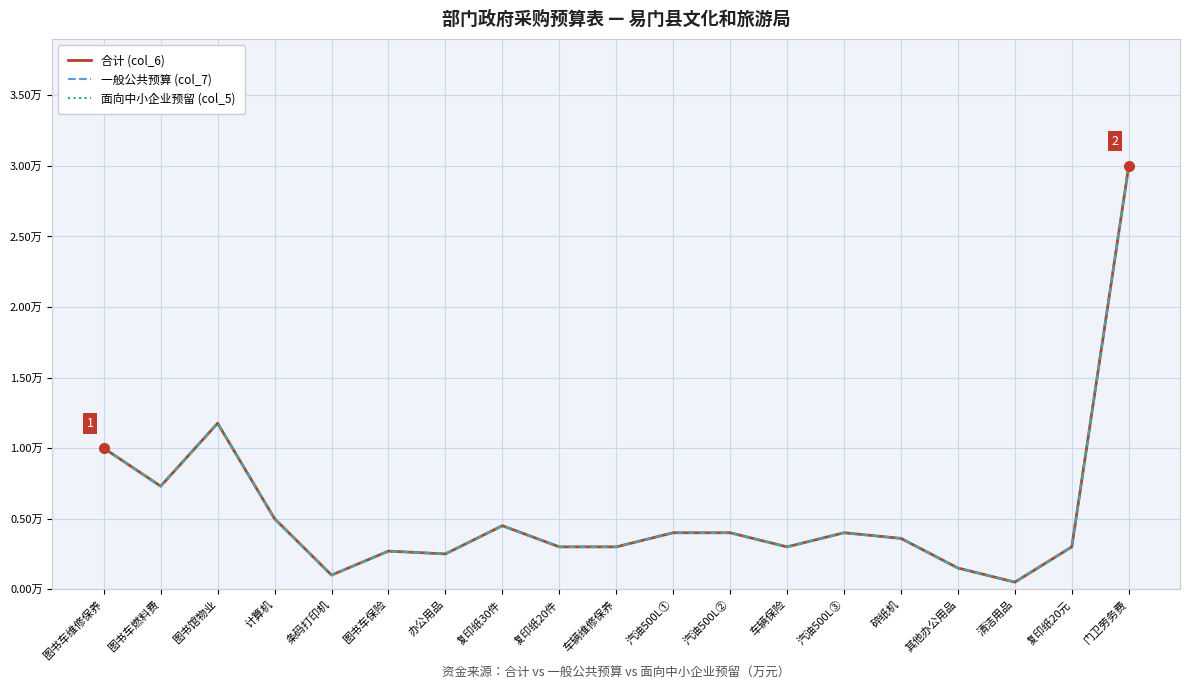

Which series has the largest range (max minus min)?

合计 (col_6)